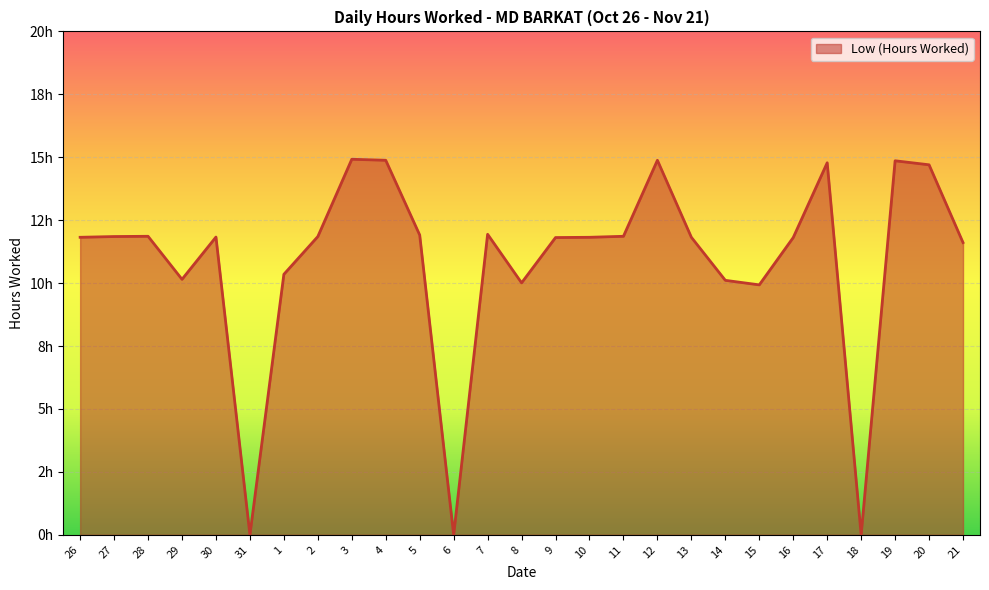

Does the chart have visible grid lines?

Yes